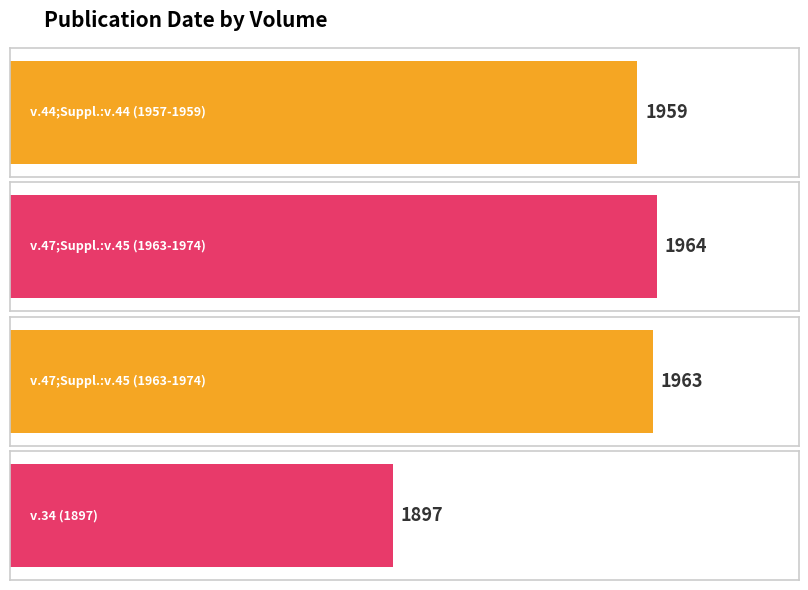

What is the label of the 3rd bar from the left?

v.47;Suppl.:v.45 (1963-1974)